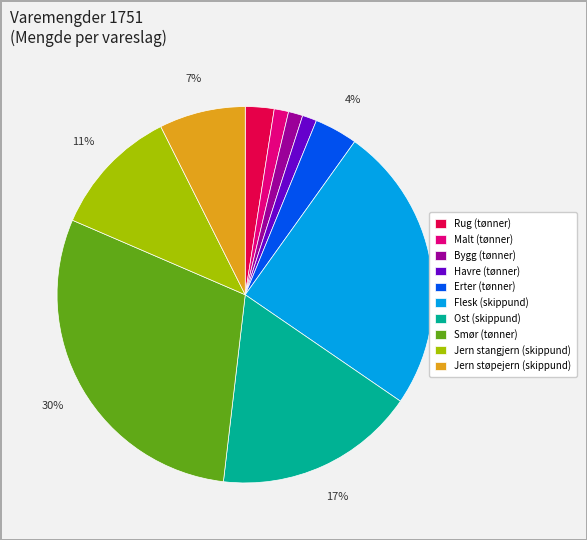

To the nearest percent, what is the combined percentage of Malt (tønner) and Smør (tønner)?

31%